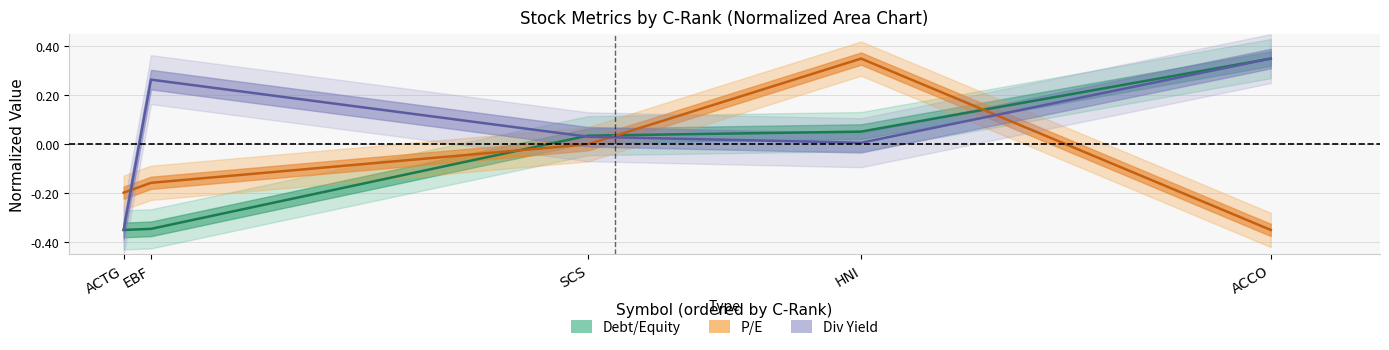

Between ACTG and HNI, which series saw the biggest shift?

P/E (normalized)